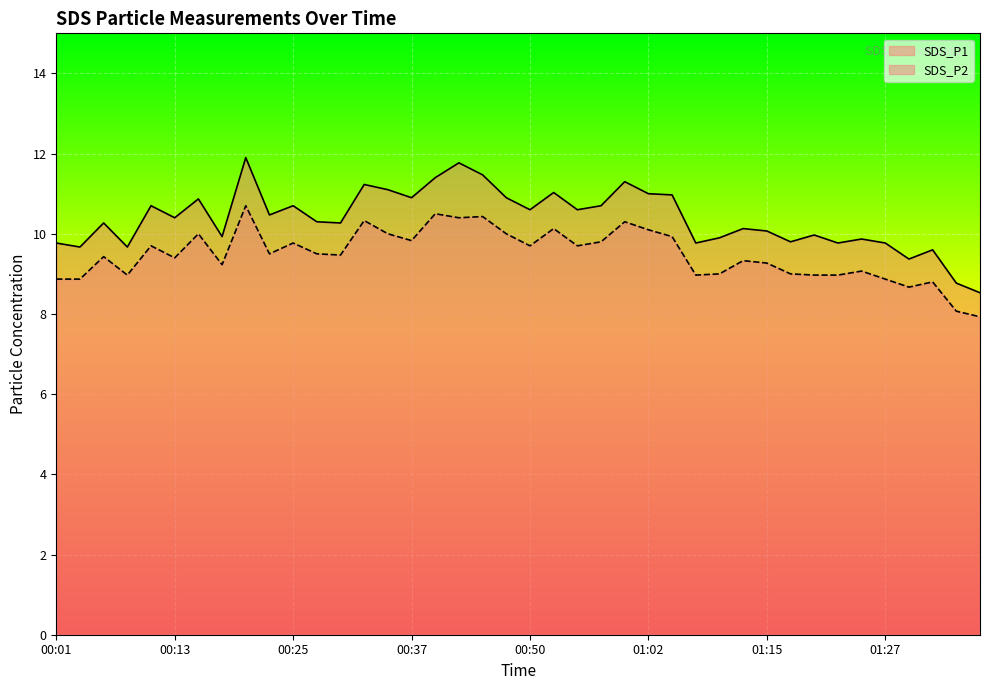

Reading left to right, what are all the values shown in this chart?

SDS_P1: 00:01=9.8	00:03=9.7	00:06=10.3	00:08=9.7	00:11=10.7	00:13=10.4	00:16=10.9	00:18=9.9	00:20=11.9	00:23=10.5	00:25=10.7	00:28=10.3	00:30=10.3	00:33=11.2	00:35=11.1	00:37=10.9	00:40=11.4	00:42=11.8	00:45=11.5	00:47=10.9	00:50=10.6	00:52=11.0	00:55=10.6	00:57=10.7	01:00=11.3	01:02=11.0	01:05=11.0	01:07=9.8	01:10=9.9	01:12=10.1	01:15=10.1	01:17=9.8	01:20=10.0	01:22=9.8	01:25=9.9	01:27=9.8	01:30=9.4	01:32=9.6	01:34=8.8	01:37=8.5
SDS_P2: 00:01=8.9	00:03=8.9	00:06=9.4	00:08=9.0	00:11=9.7	00:13=9.4	00:16=10.0	00:18=9.2	00:20=10.7	00:23=9.5	00:25=9.8	00:28=9.5	00:30=9.5	00:33=10.3	00:35=10.0	00:37=9.8	00:40=10.5	00:42=10.4	00:45=10.4	00:47=10.0	00:50=9.7	00:52=10.1	00:55=9.7	00:57=9.8	01:00=10.3	01:02=10.1	01:05=9.9	01:07=9.0	01:10=9.0	01:12=9.3	01:15=9.3	01:17=9.0	01:20=9.0	01:22=9.0	01:25=9.1	01:27=8.9	01:30=8.7	01:32=8.8	01:34=8.1	01:37=7.9